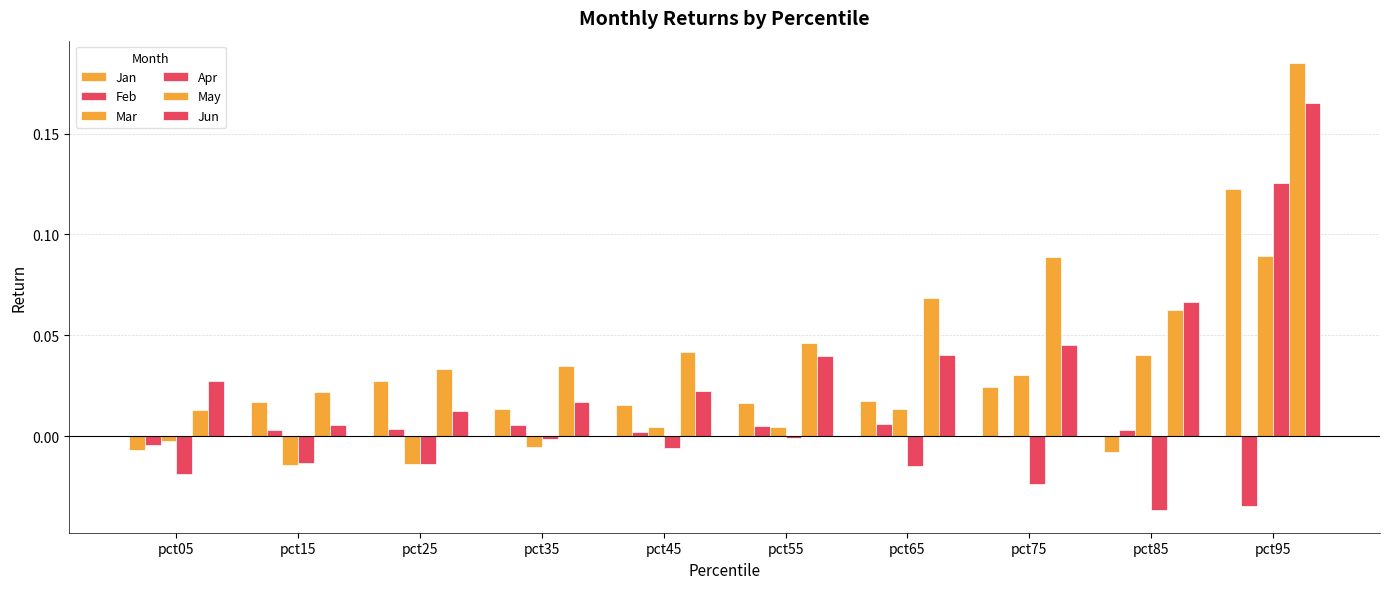

Which series has the largest range (max minus min)?

May